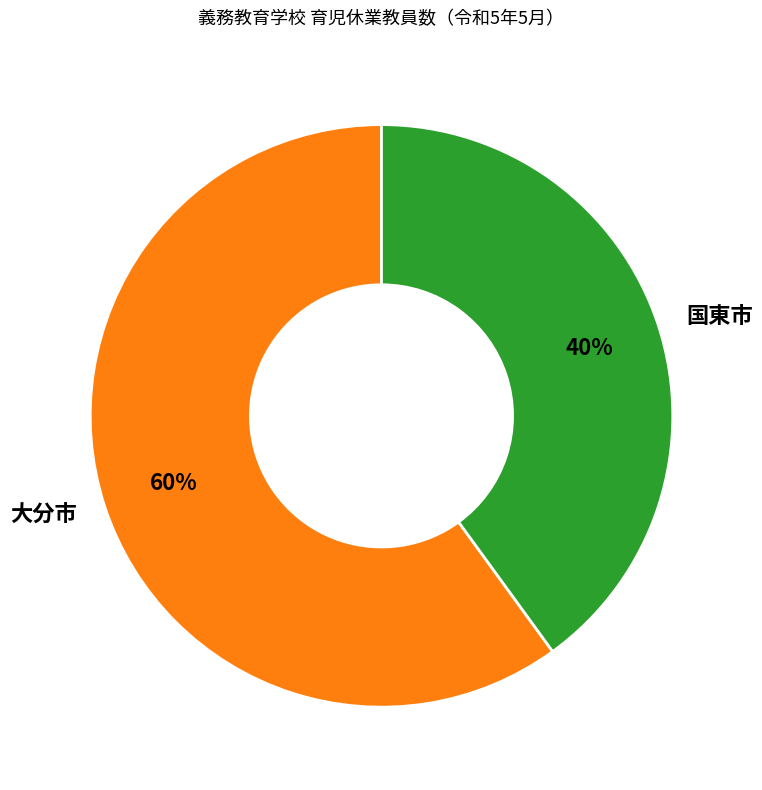

Rank the categories by value from highest to lowest.

大分市, 国東市